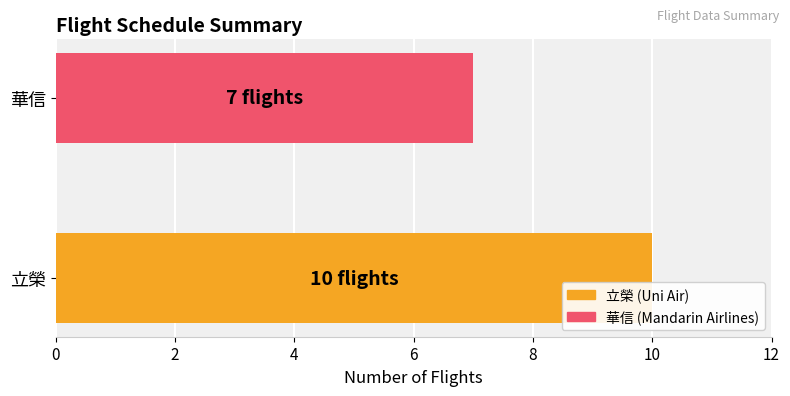

The value at 立榮 is 14. True or false?

False